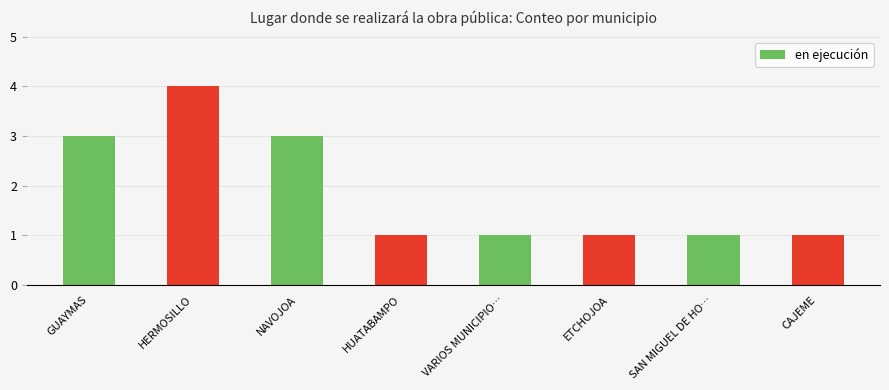

What is the smallest value displayed?

1